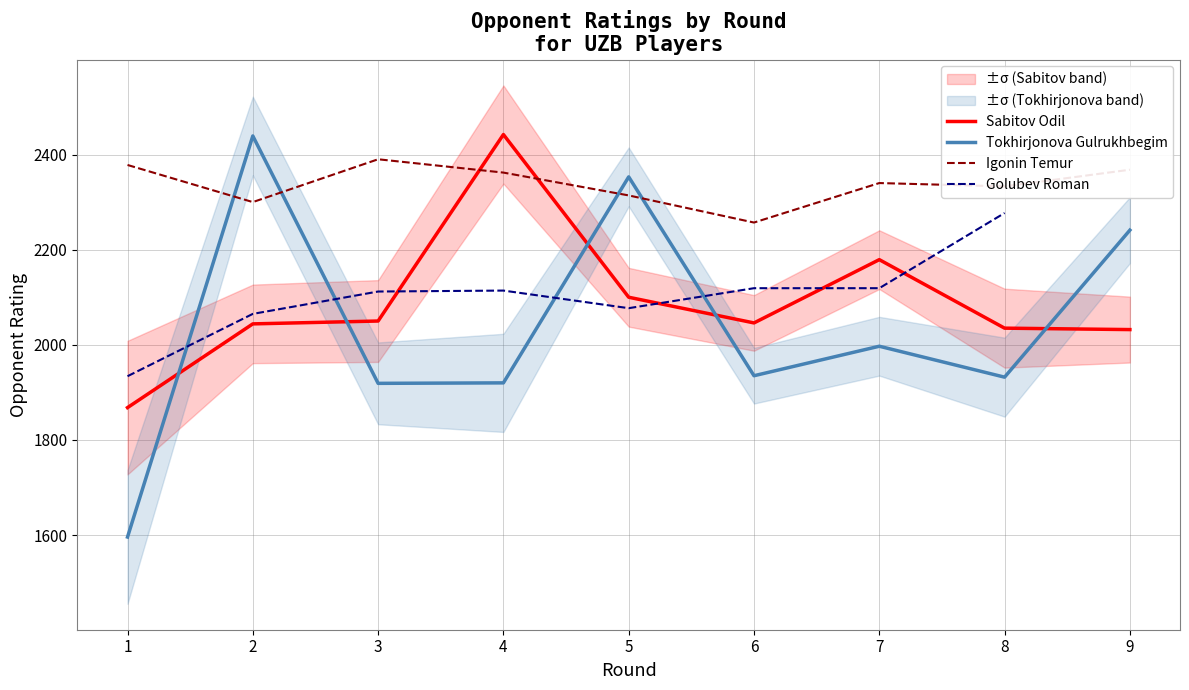

How many times do Rating_Sabitov and Rating_Tokhirjonova cross each other?

5